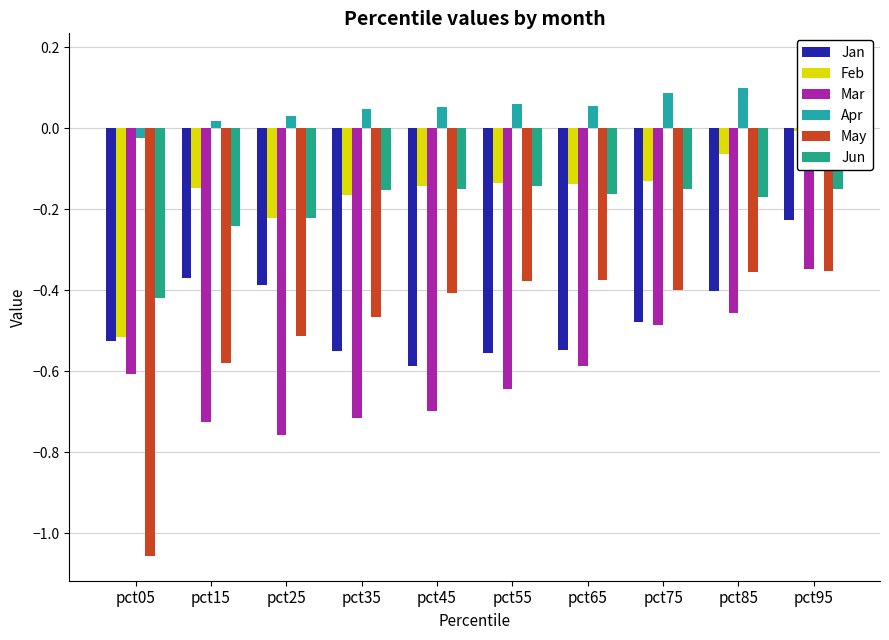

Between pct15 and pct55, which is larger?

pct15